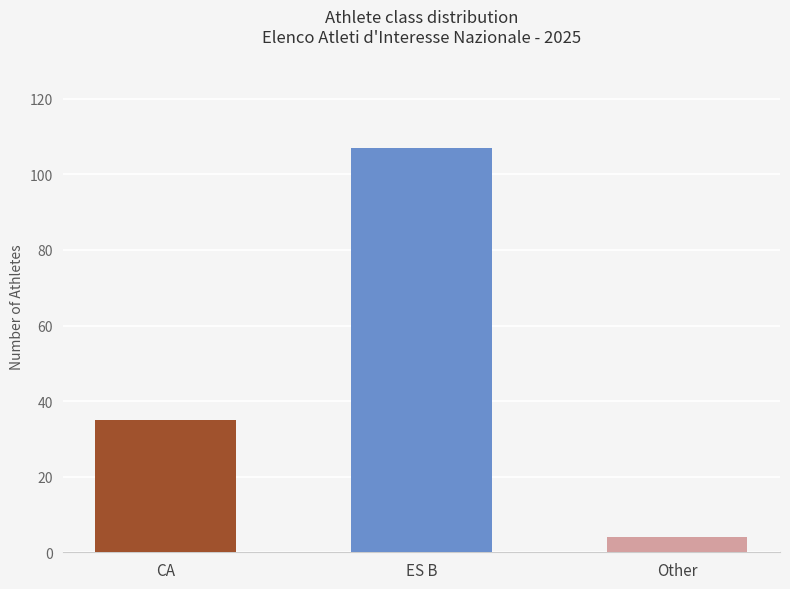

How many data points are less than 35?

1